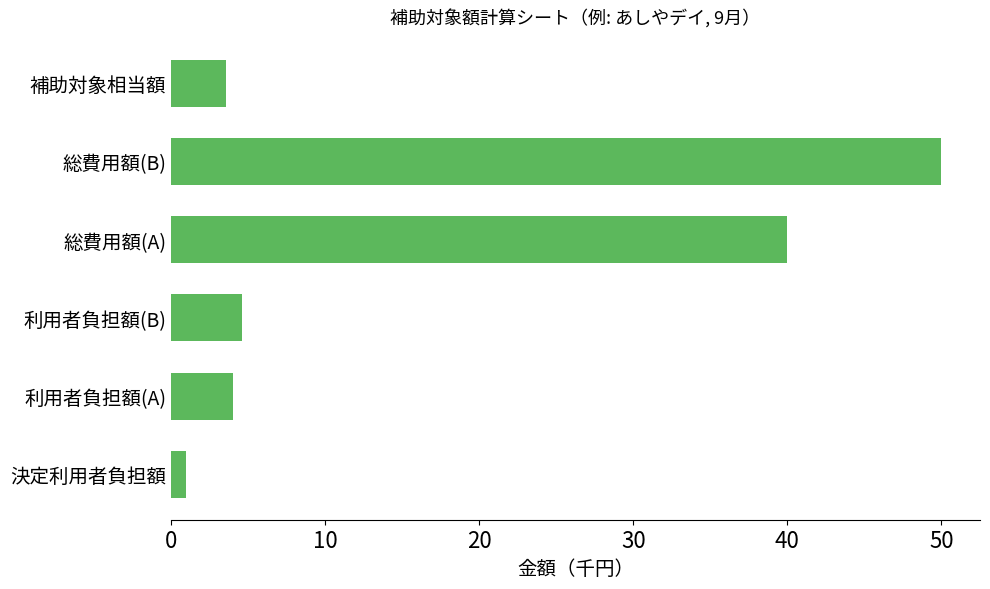

What is the sum of all values?

103.2